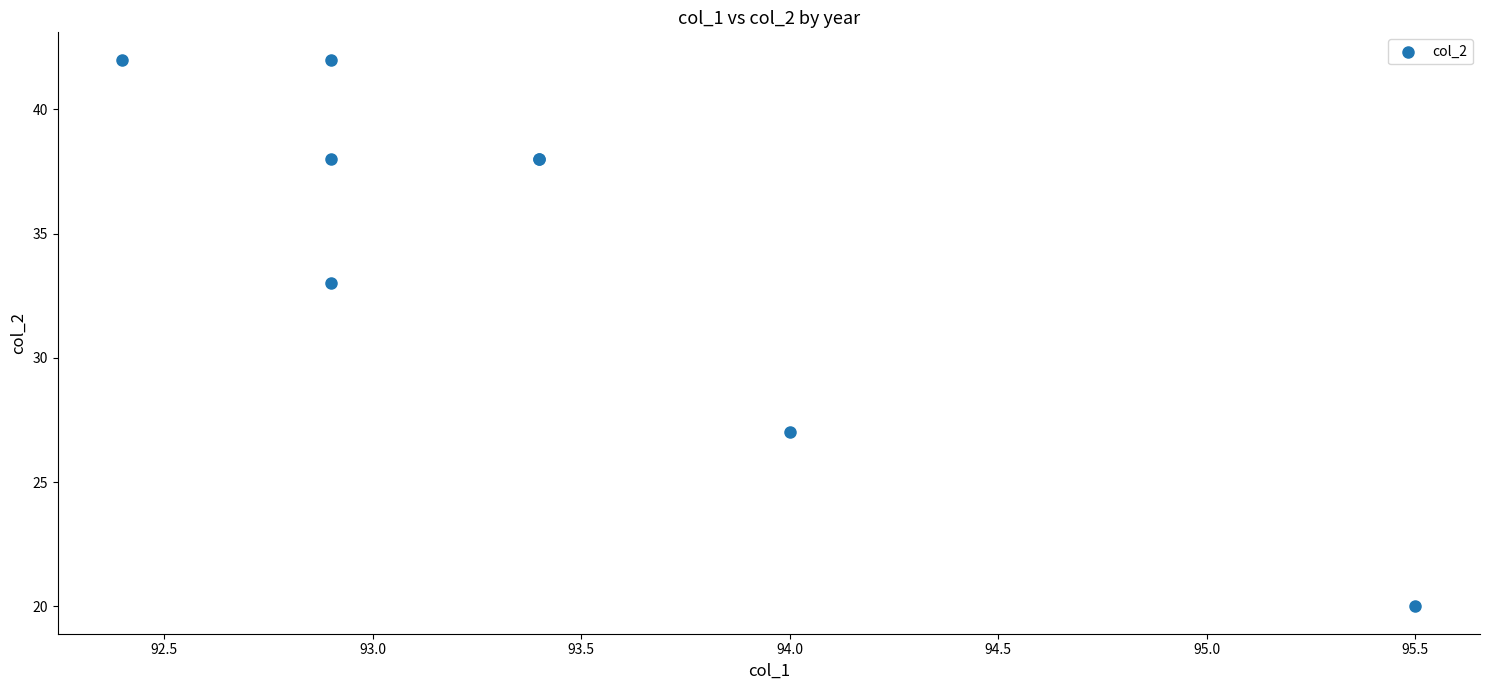

What Y value in the scatter plot is closest to 31?

33